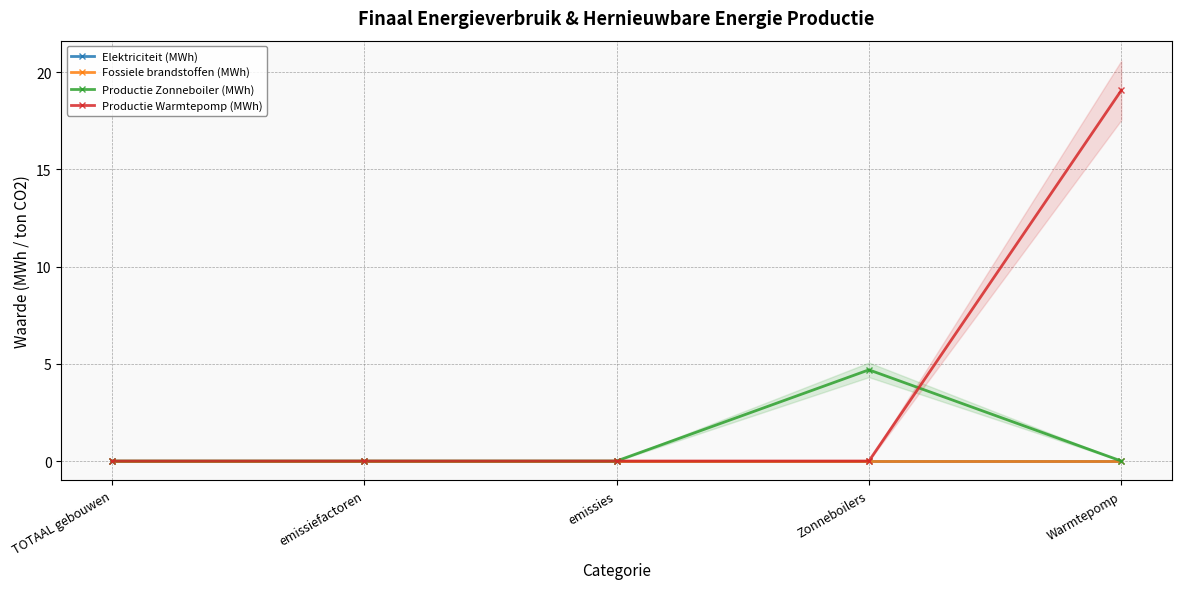

What is the label of the 3rd point from the left?

emissies